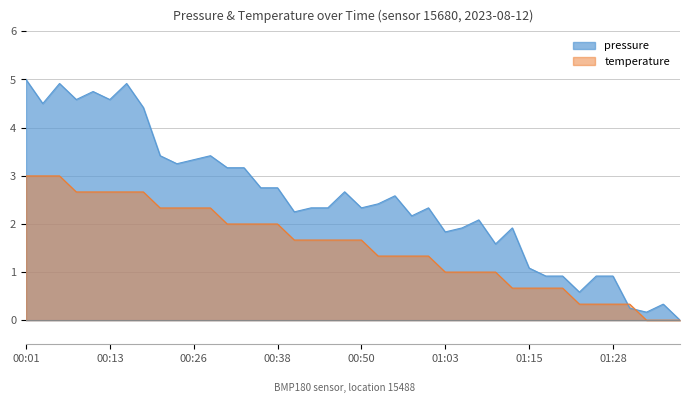

Is the value of pressure at 00:55 greater than the value of temperature at 00:31?

Yes